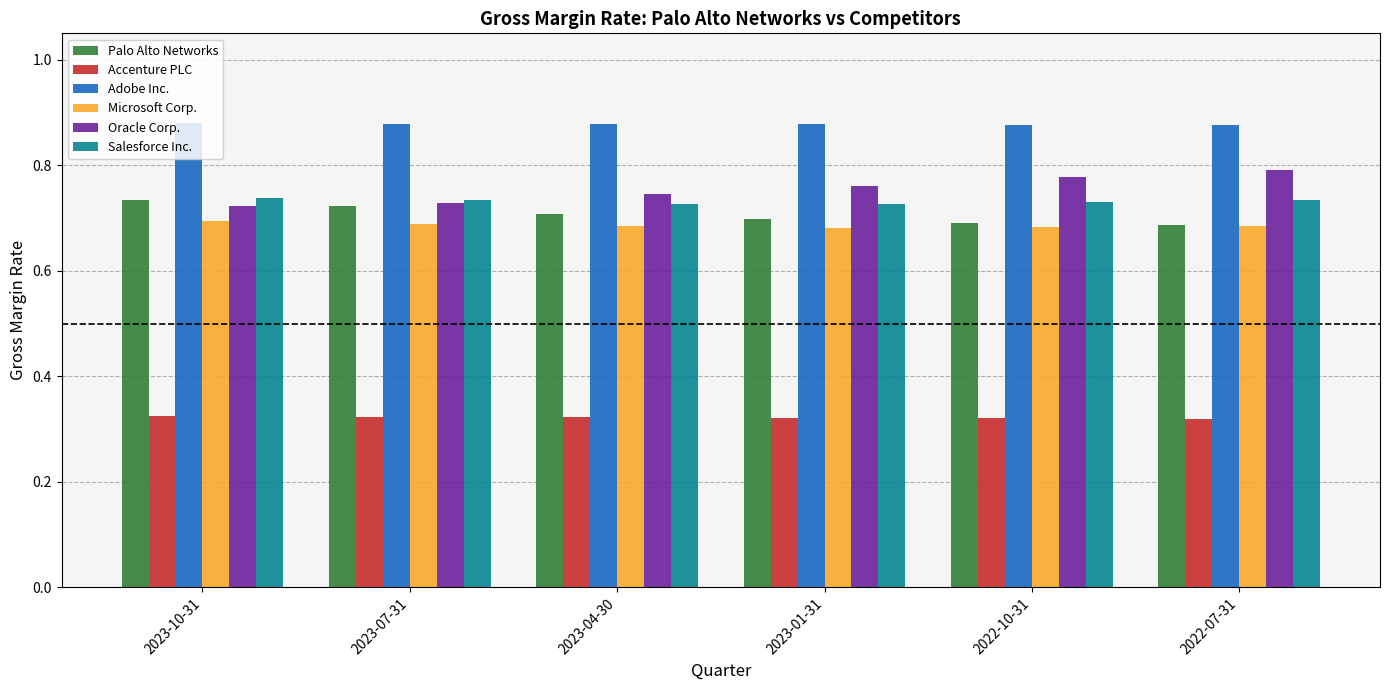

What is the sum of all Oracle Corp. values?

4.5